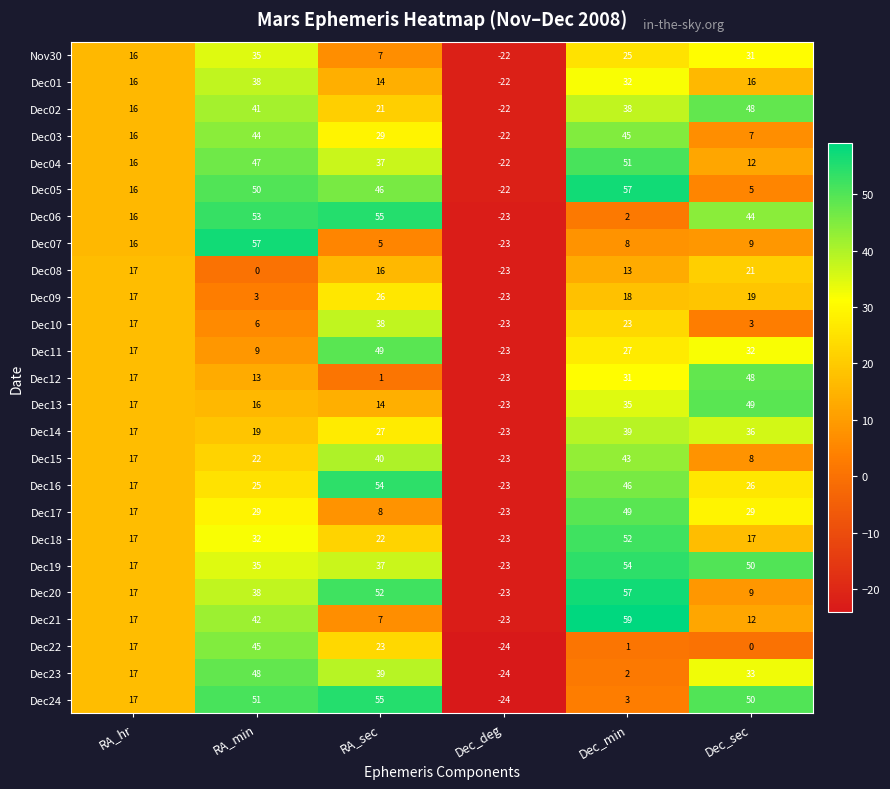

The Dec02 series shows 38 at Dec_min. True or false?

True